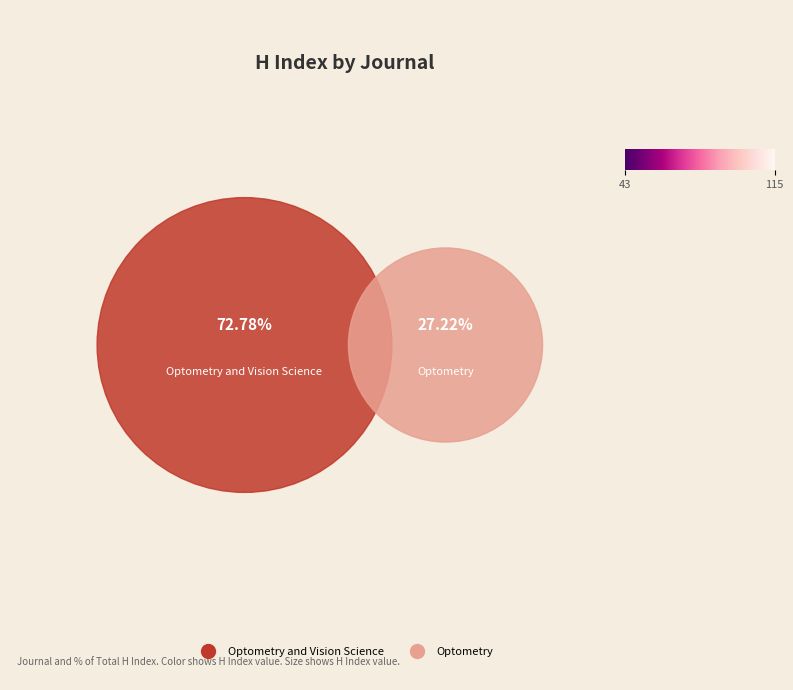

Rank the categories by value from lowest to highest.

Optometry, Optometry and Vision Science